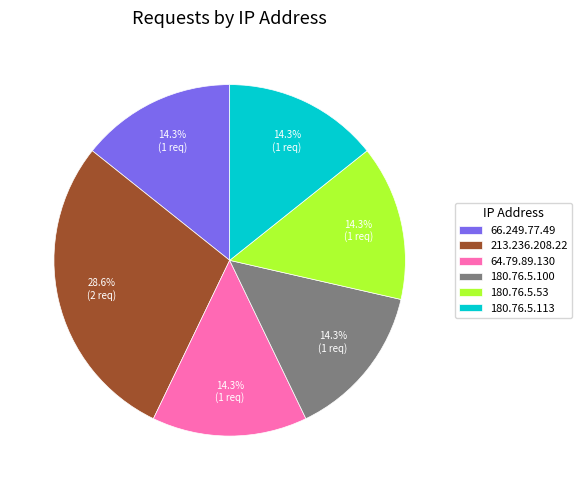

Does 64.79.89.130 represent more than half of the total?

No